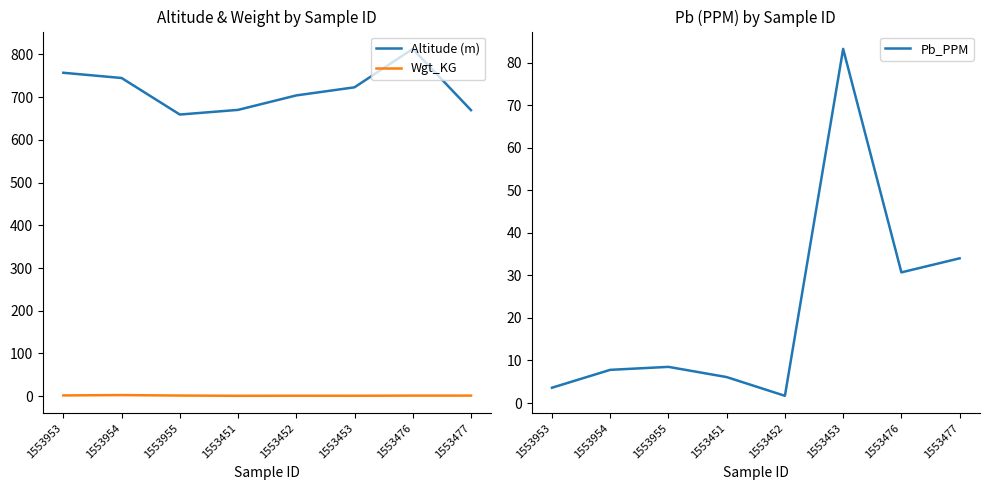

At which label does Altitude (m) first exceed 723?

1553953